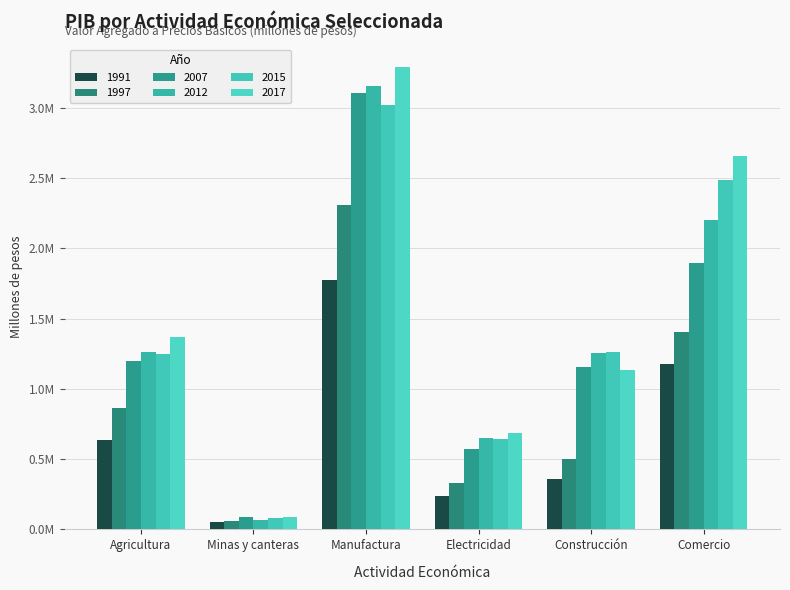

Where is 2017 nearest to the value 1686882?

Agricultura